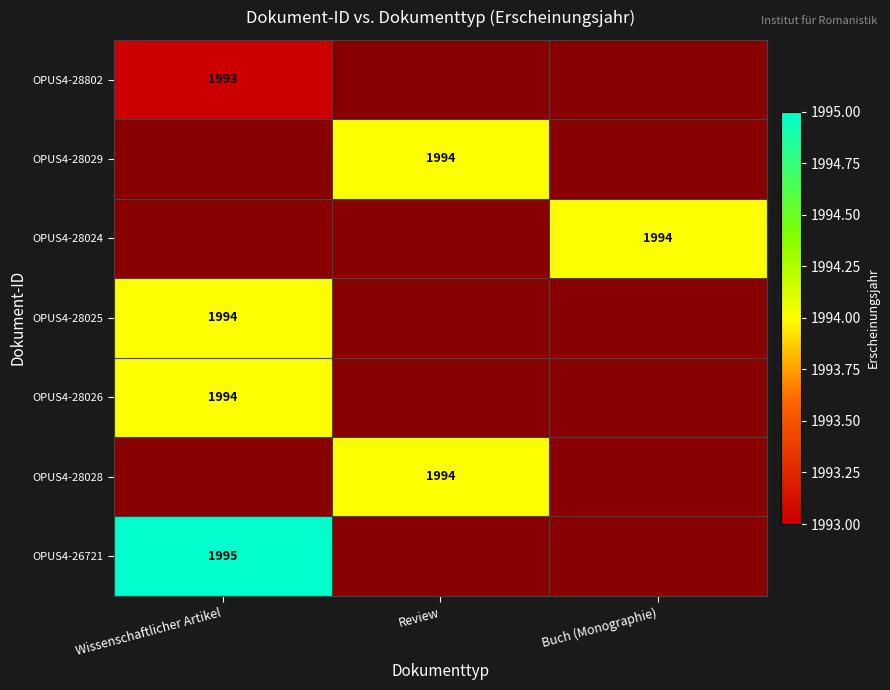

List the labels in order of OPUS4-26721 value, largest first.

Wissenschaftlicher Artikel, Review, Buch (Monographie)